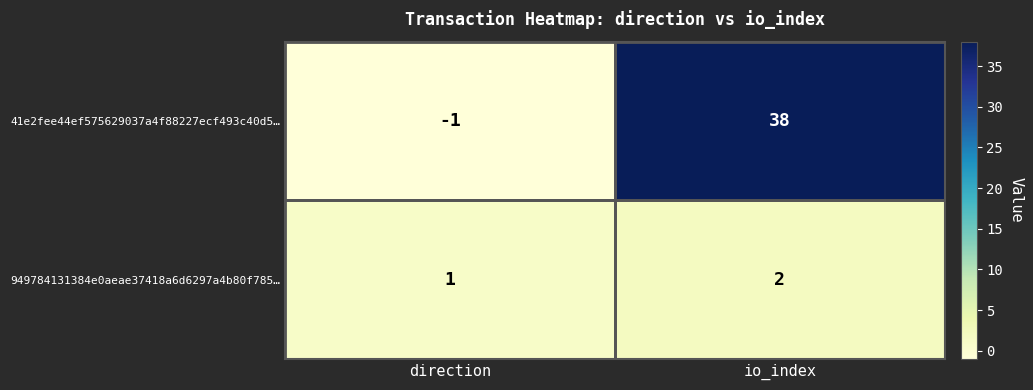

List the series in order of their overall mean, highest first.

41e2fee44ef575629037a4f88227ecf493c40d5…, 949784131384e0aeae37418a6d6297a4b80f785…